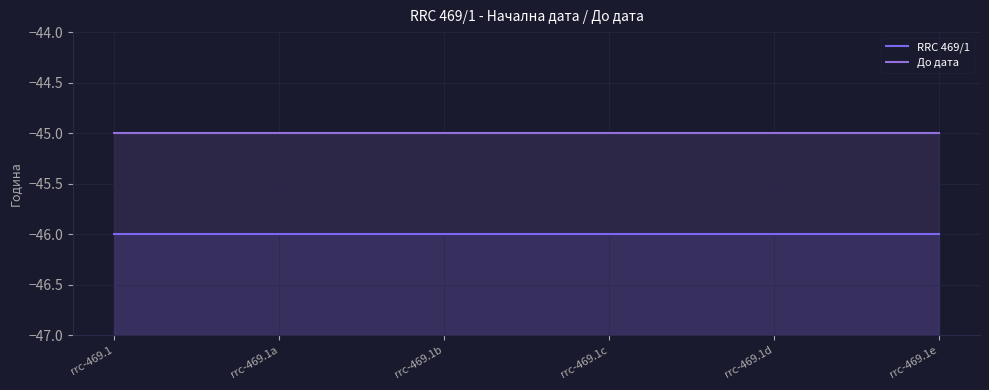

Rank the series by their average value, from lowest to highest.

RRC 469/1, До дата